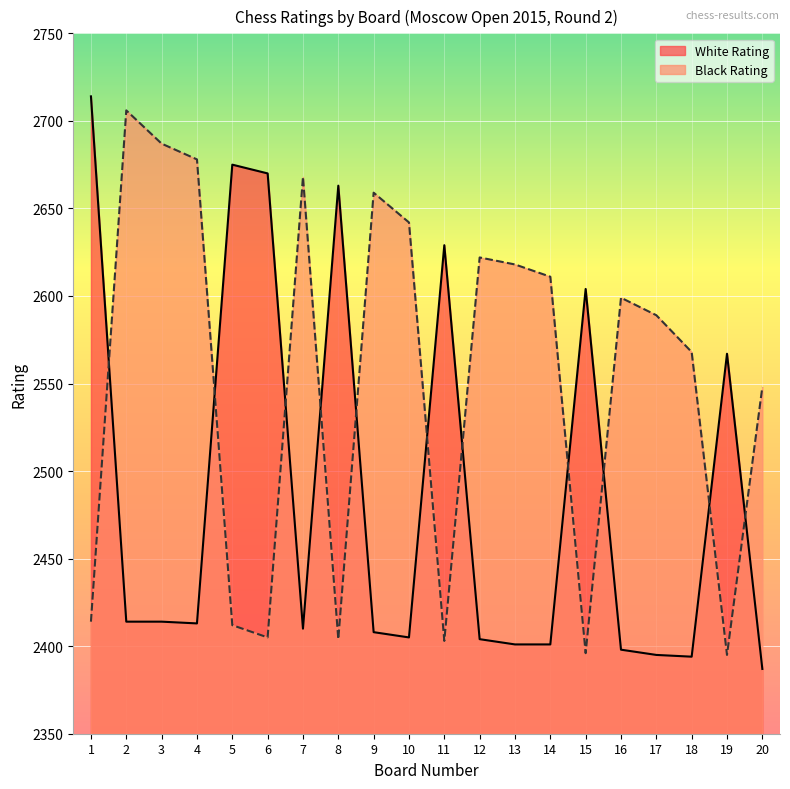

Where do White Rating and Black Rating first cross each other?

1 and 2